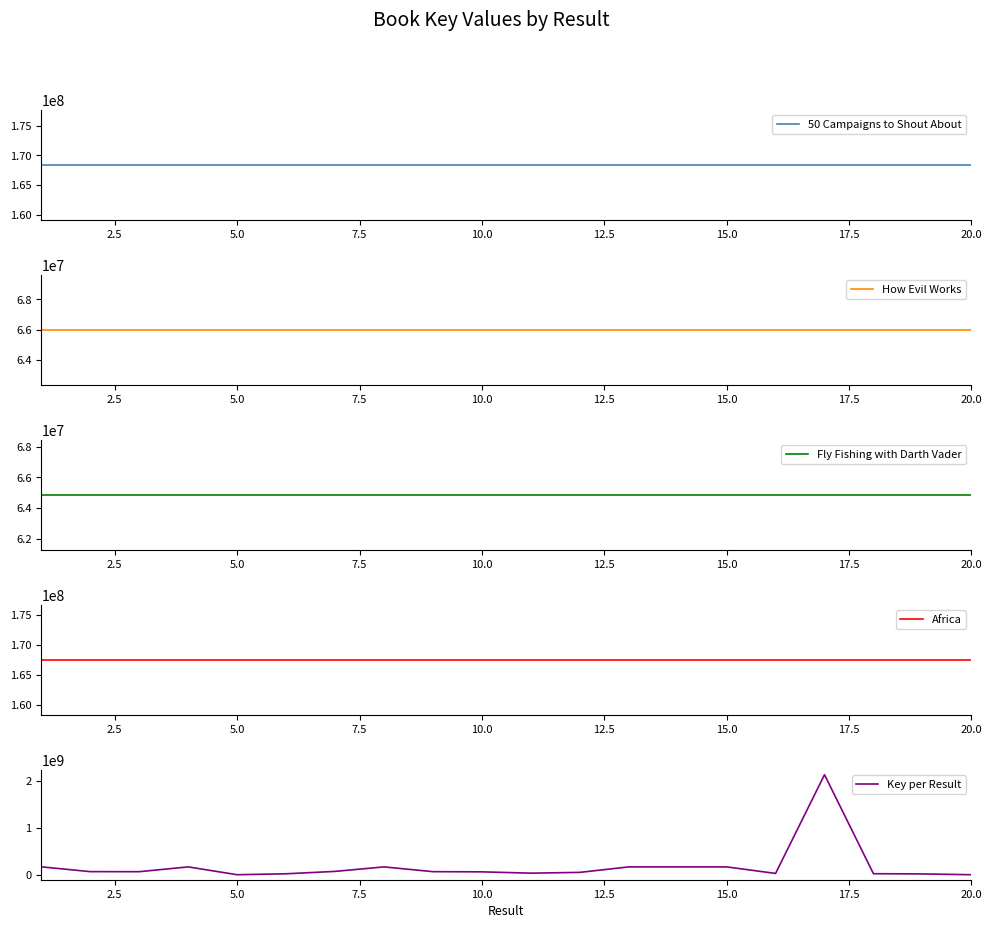

What is the highest value of the Key per Result series?

2137717819